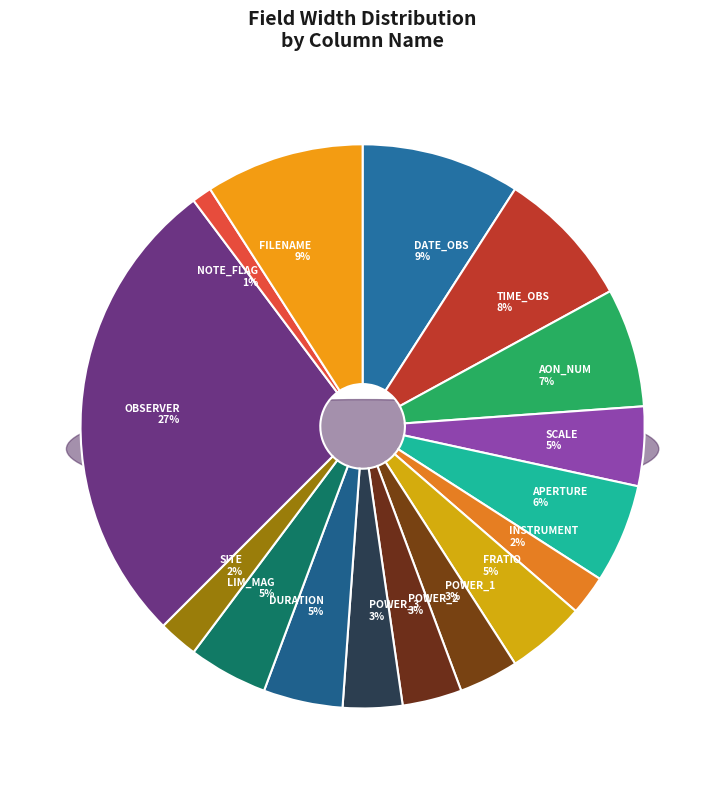

Is POWER_2 (N) the majority of the pie?

No